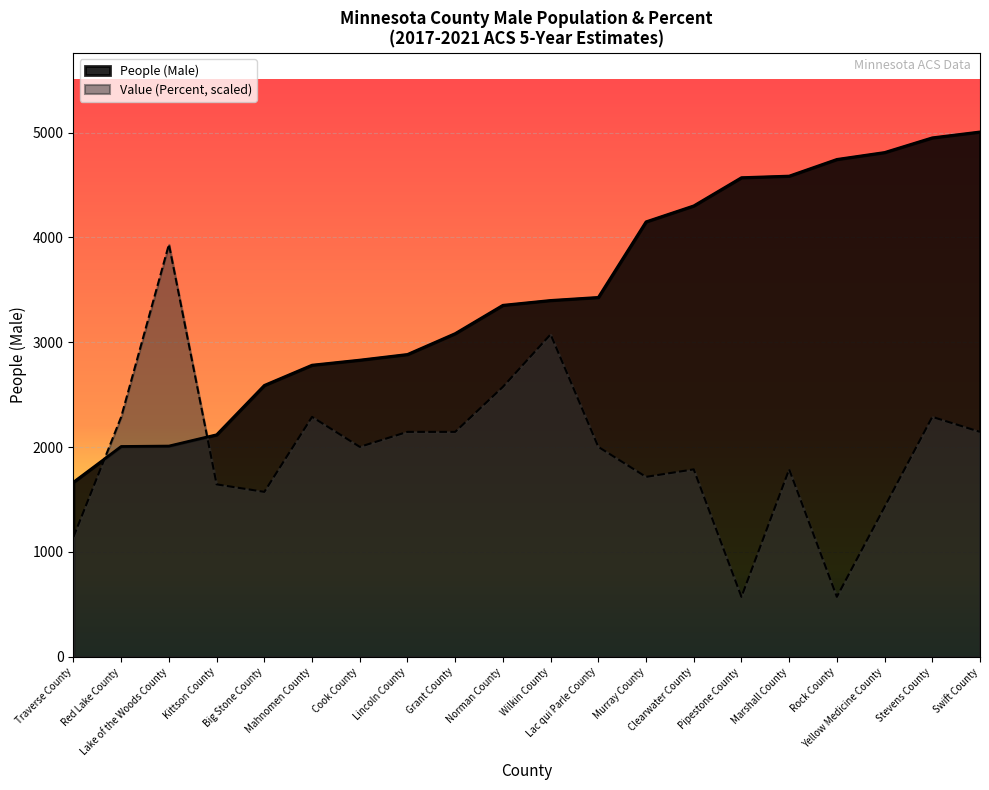

What is the label of the 18th point from the left?

Yellow Medicine County